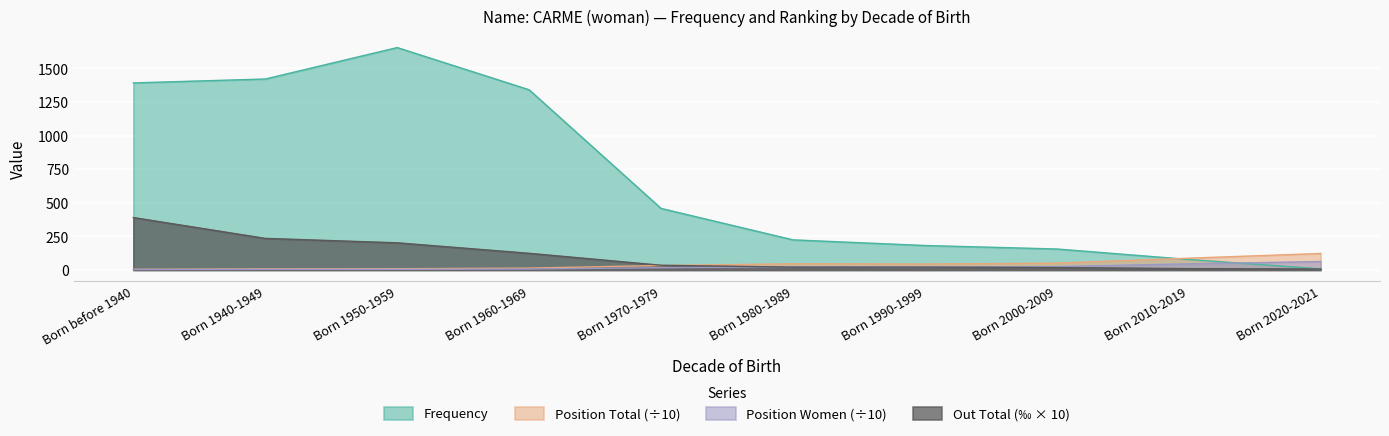

How many interior local peaks does the Position Women series have?

1